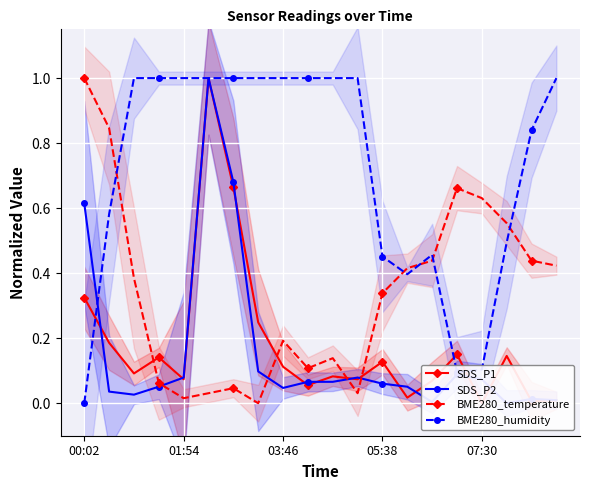

True or false: BME280_temperature has more than 2 points higher than both neighbors.

True